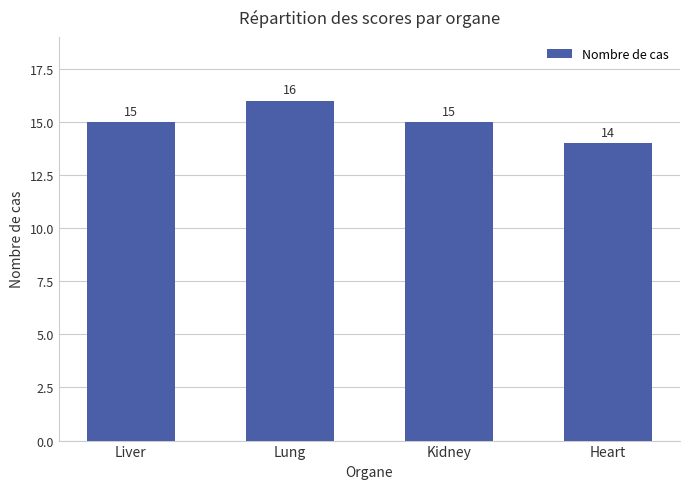

What is the label of the 4th bar from the right?

Liver